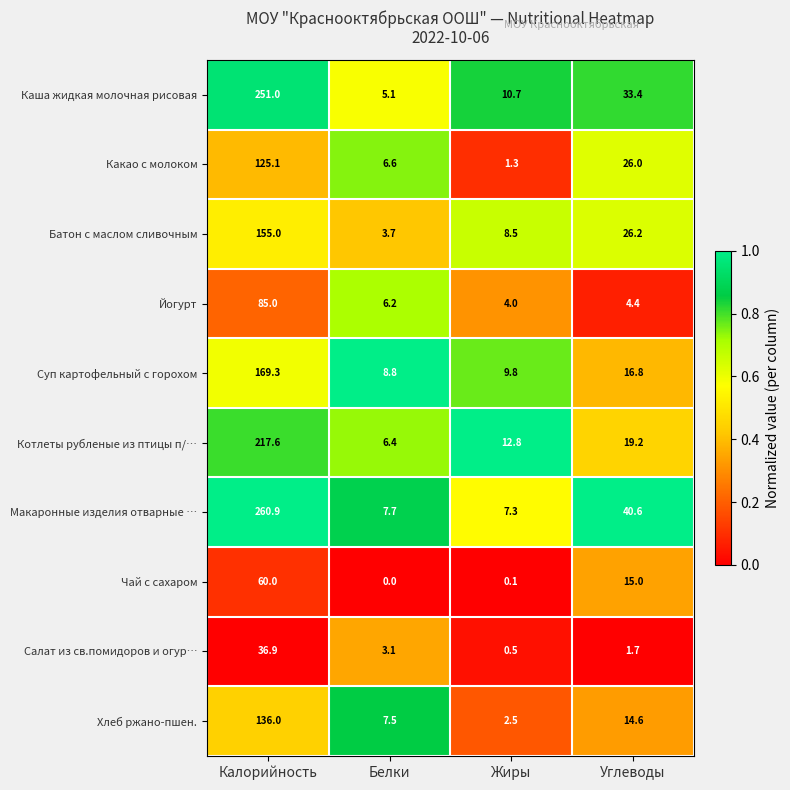

What is the maximum value shown in the chart?

260.9